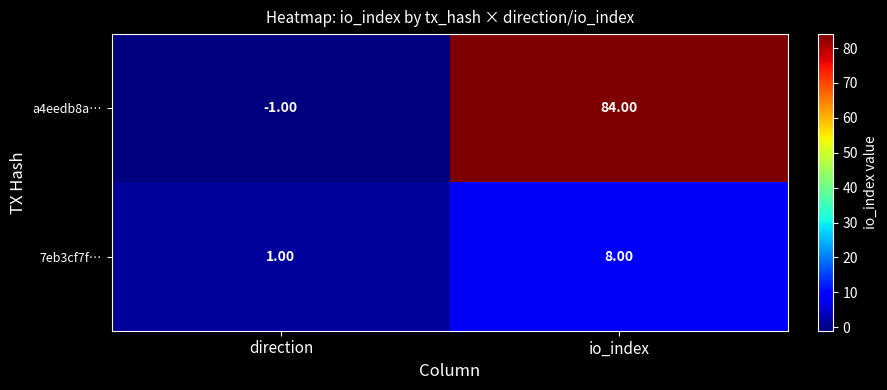

What is the average value of the a4eedb8a… series?

42